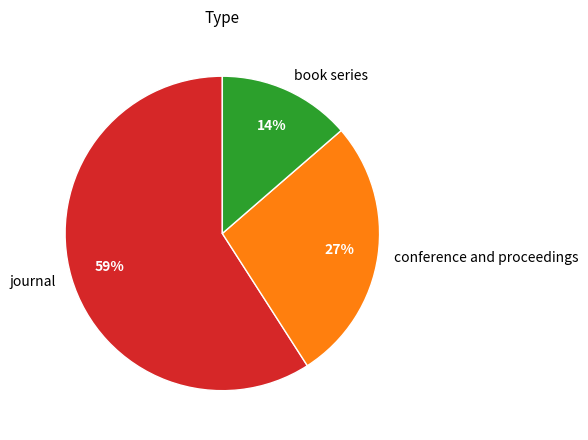

Is it true that journal is 59% of the pie?

True